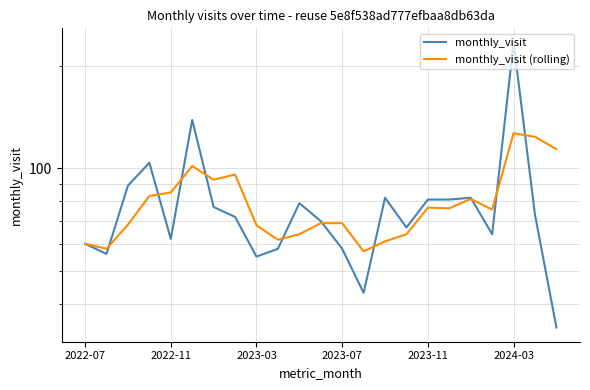

The monthly_visit (rolling) series shows 61.0 at 14. True or false?

True